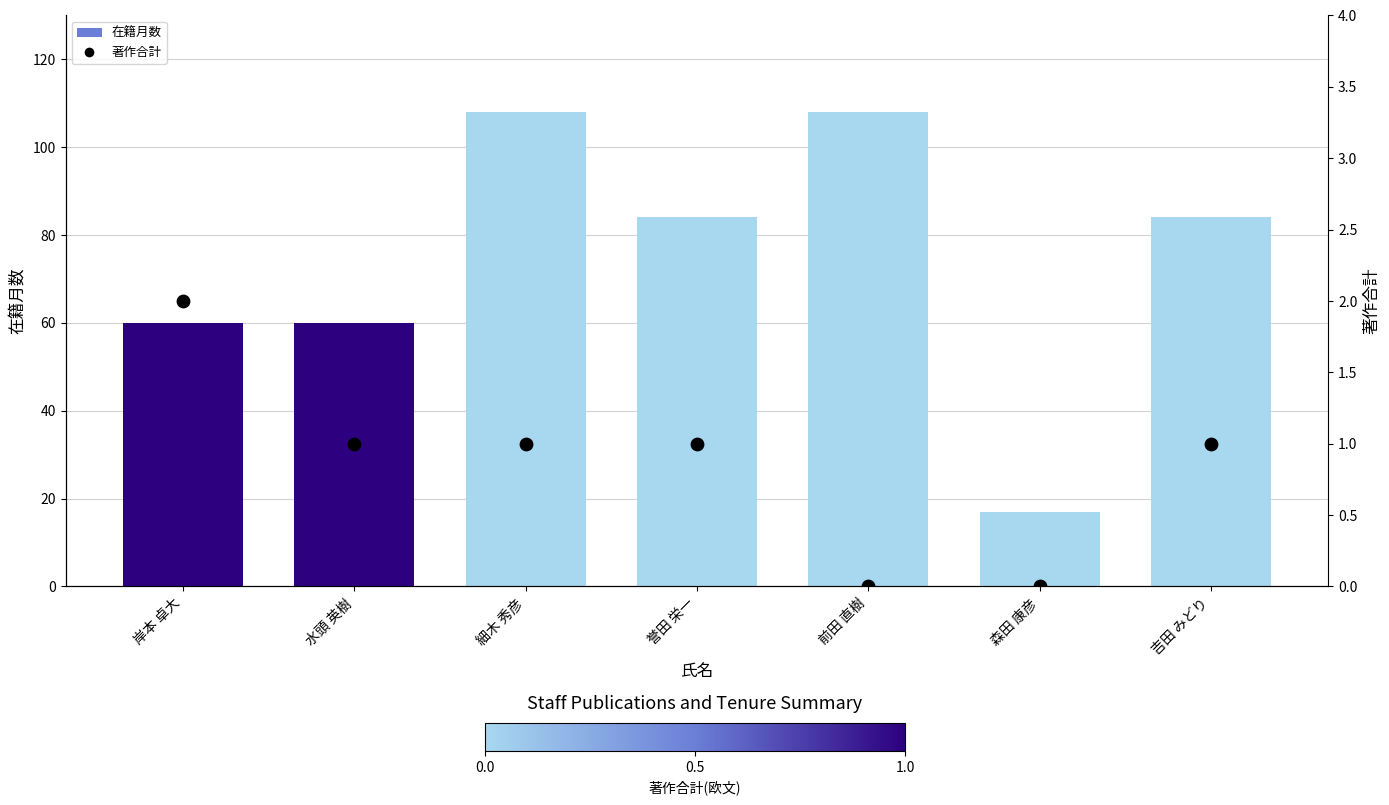

What are all the series names shown in the legend?

在籍月数, 著作合計